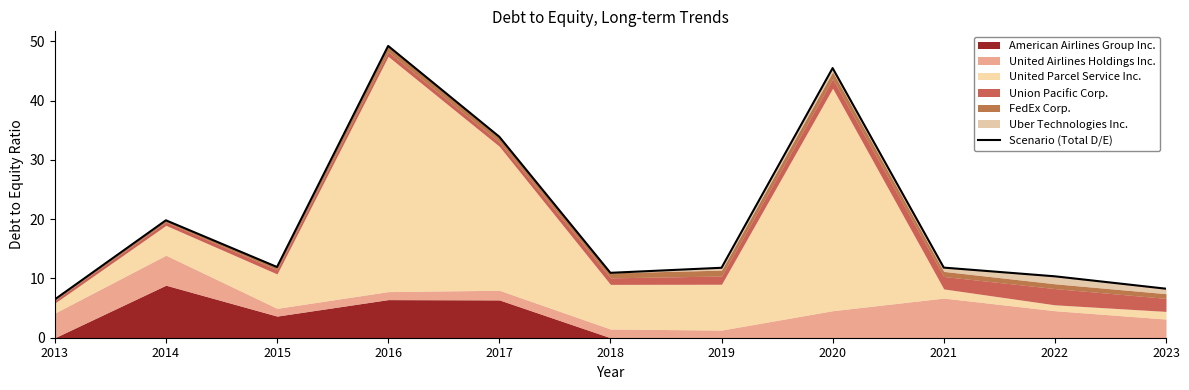

The chart shows a value of 11.9 at 2015. True or false?

True